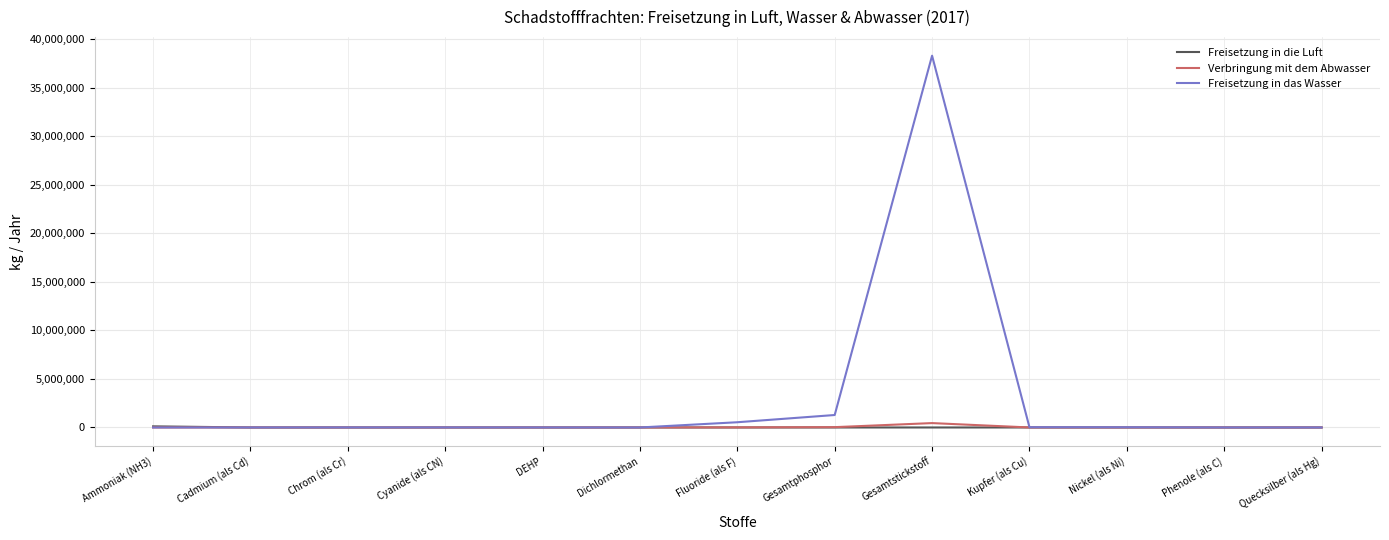

Which series has the largest range (max minus min)?

Freisetzung in das Wasser